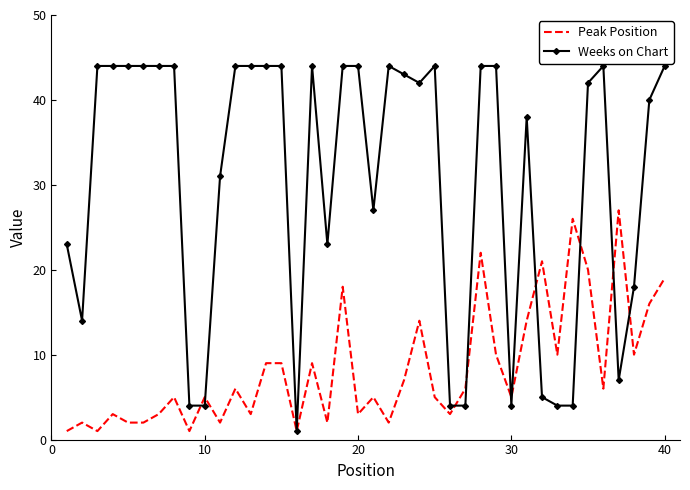

What is the maximum value shown in the chart?

44